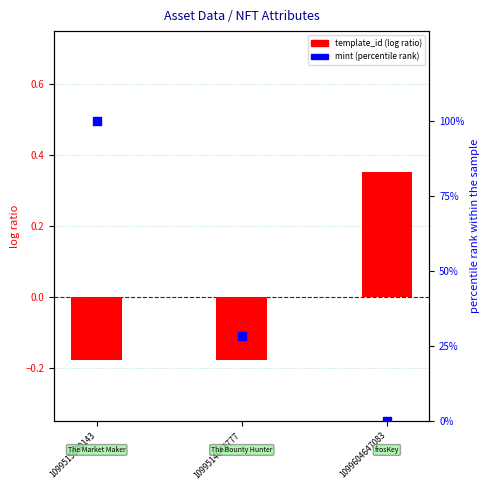

Which series contains the lowest Y value?

template_id (log ratio)